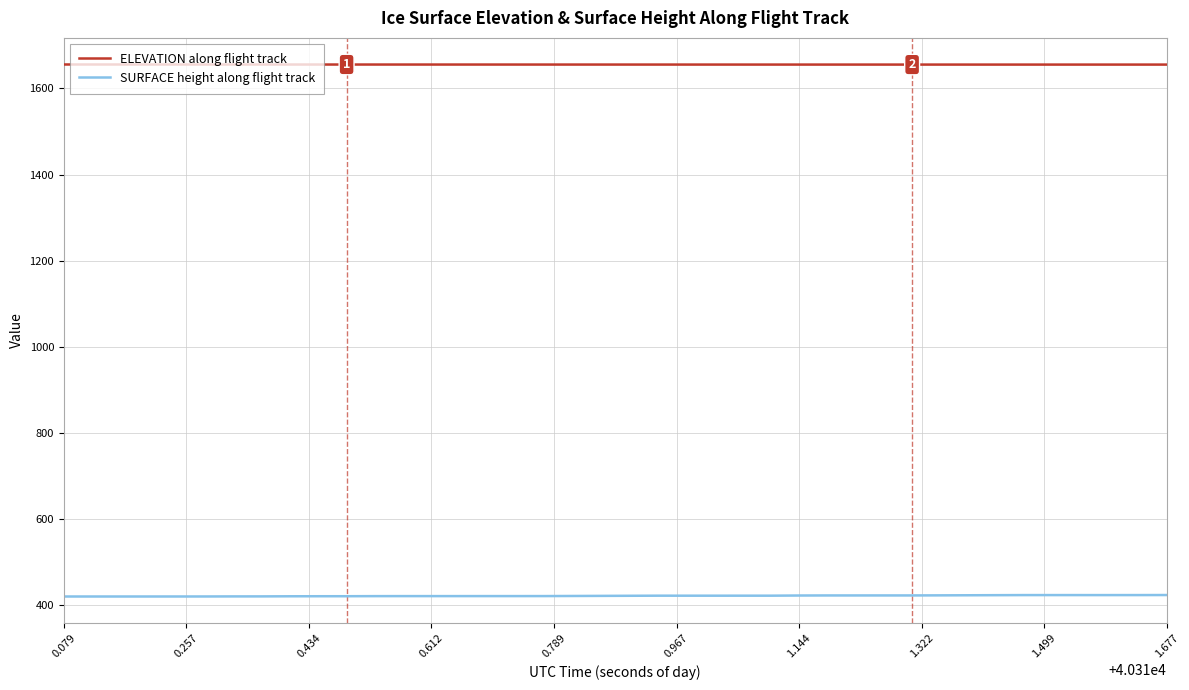

What is the smallest value displayed?

420.2